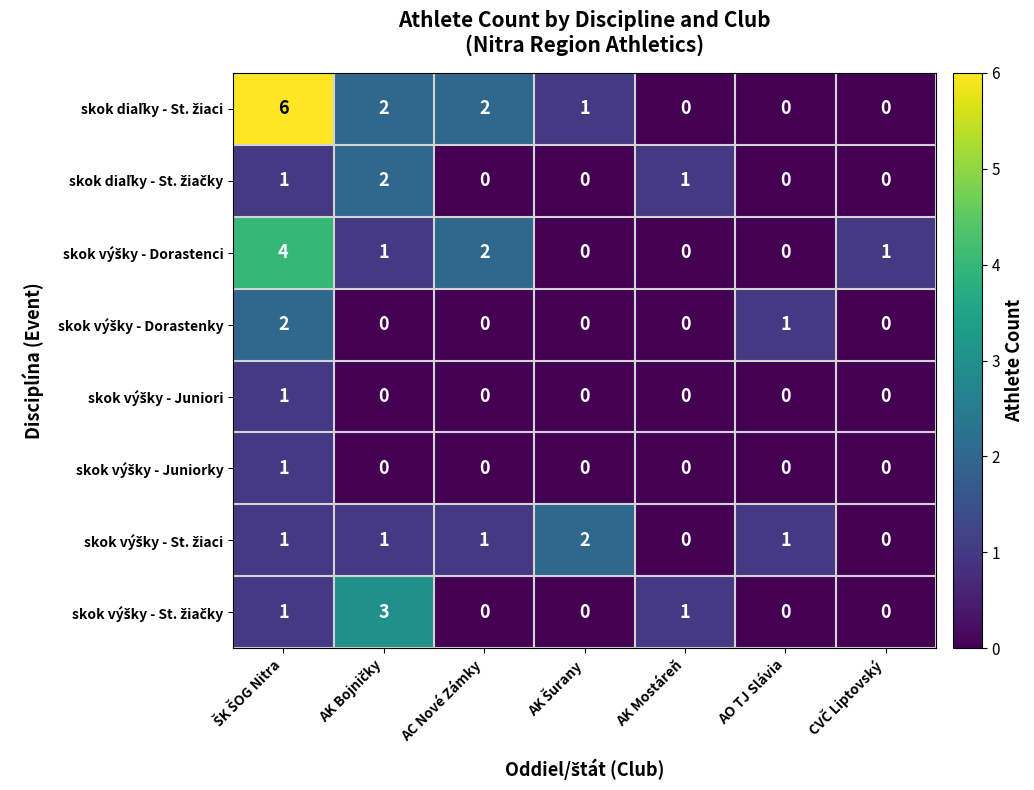

What is the total value across all series at AC Nové Zámky?

5